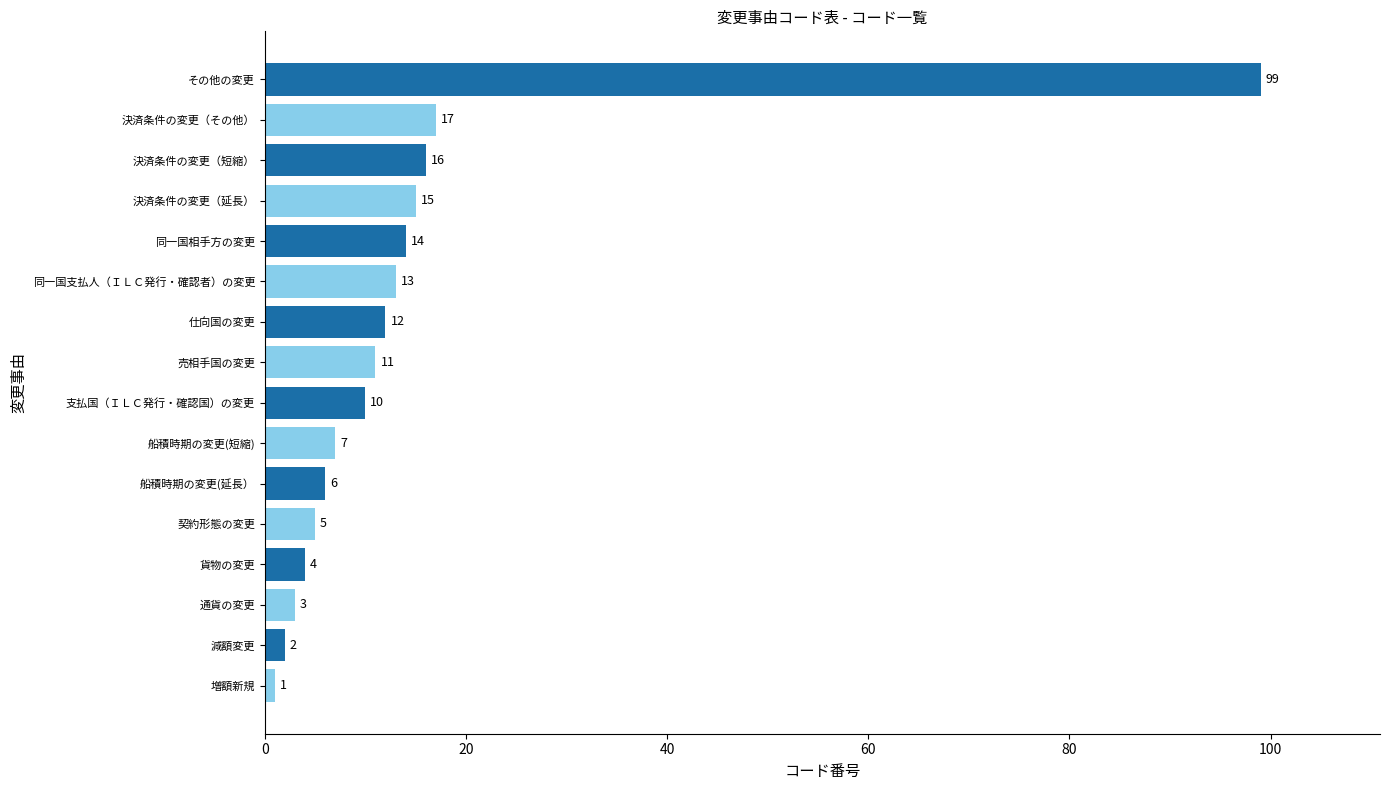

What is the smallest value displayed?

1